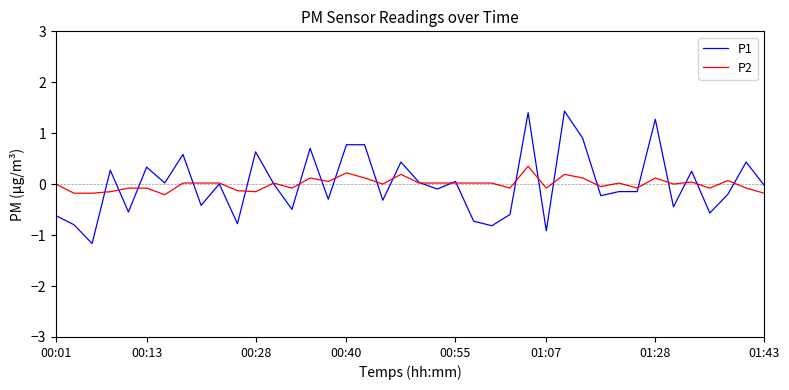

What is the minimum value for P1?

-1.2